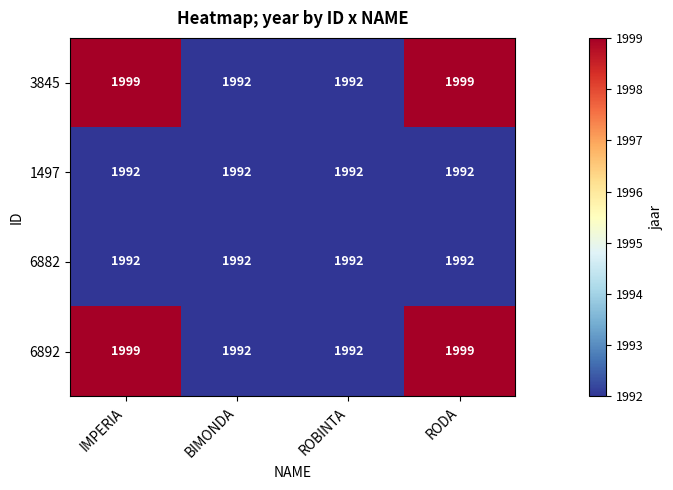

Count the 6892 values in the range 1992 to 1999.

4